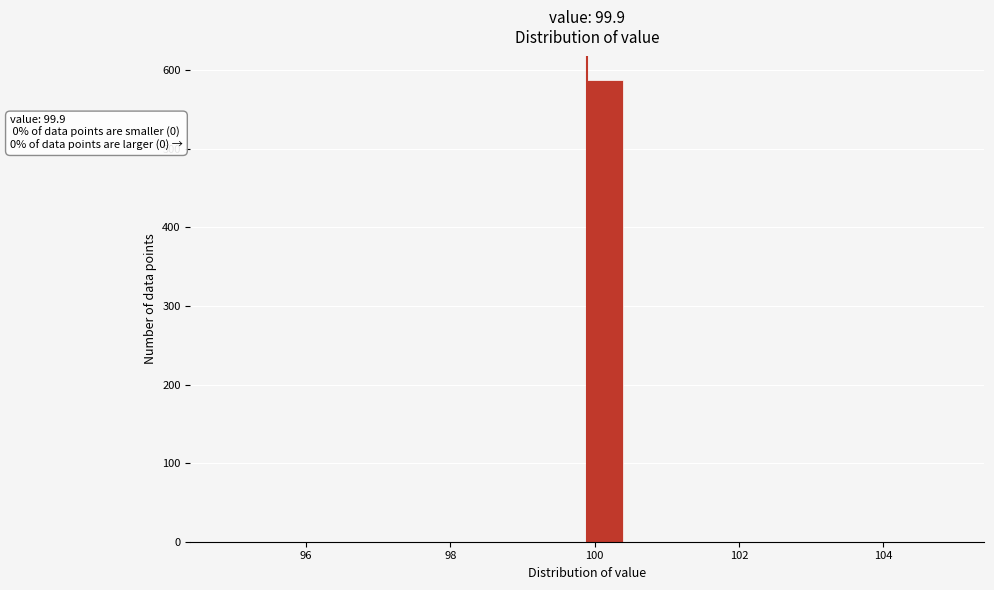

Around what value on the x-axis is the tallest bar? Give the approximate position of its centre, as read against the axis.

100.2